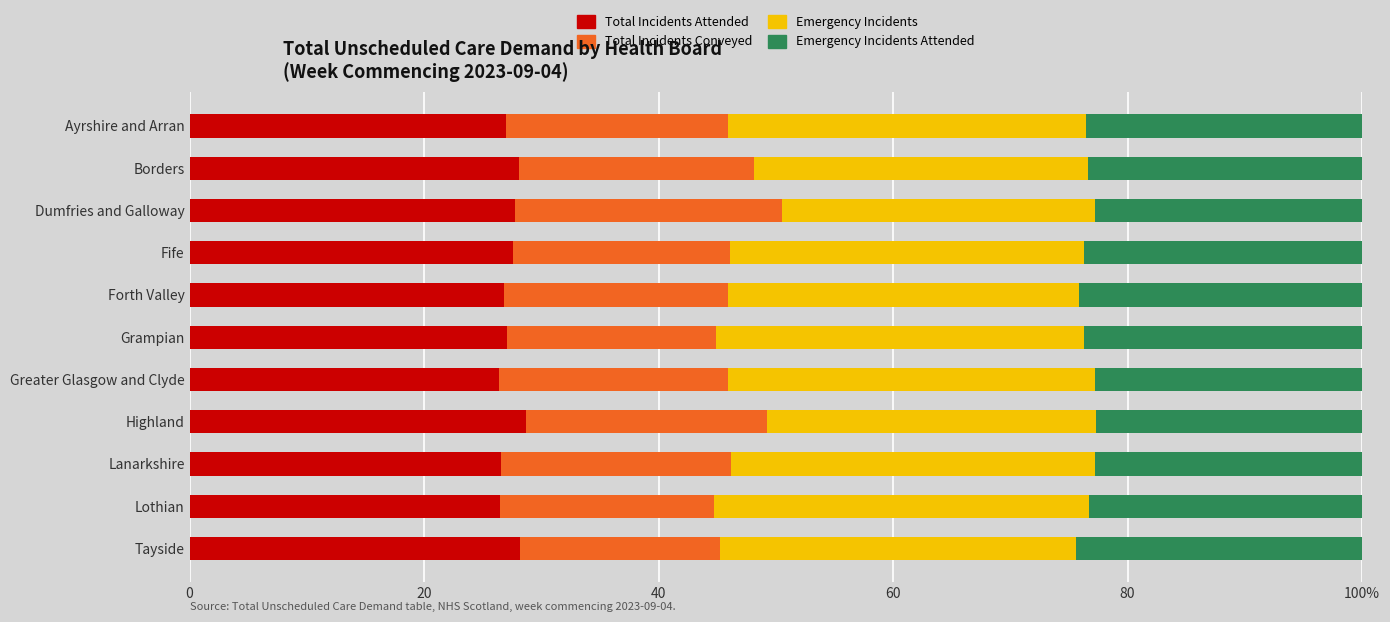

What are all the series names shown in the legend?

Total Incidents Attended, Total Incidents Conveyed, Emergency Incidents, Emergency Incidents Attended